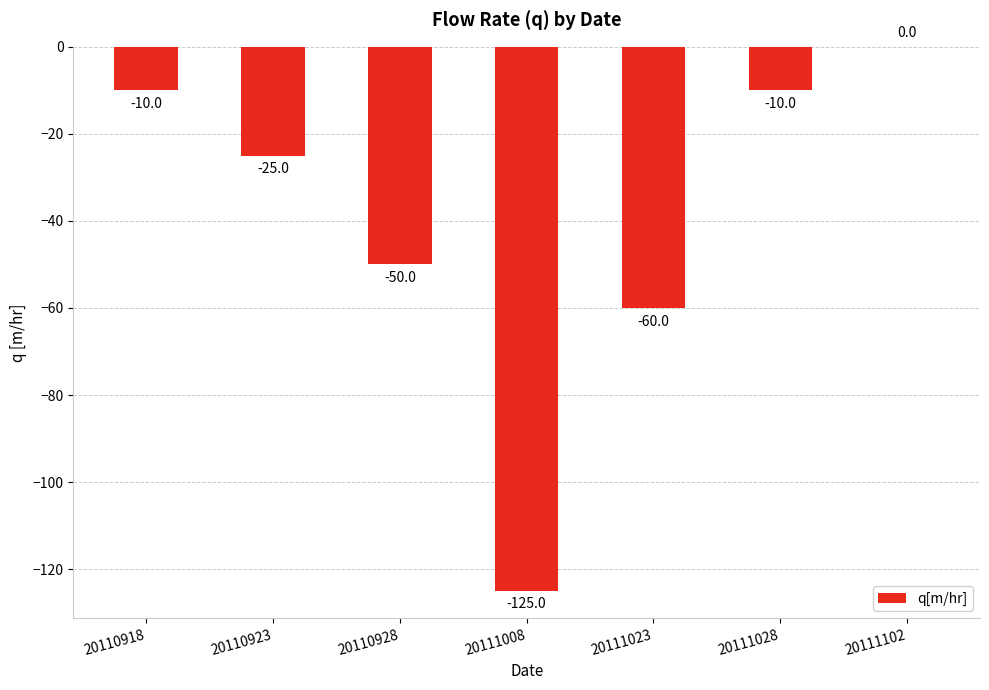

Where is the data nearest to the value -62?

20111023